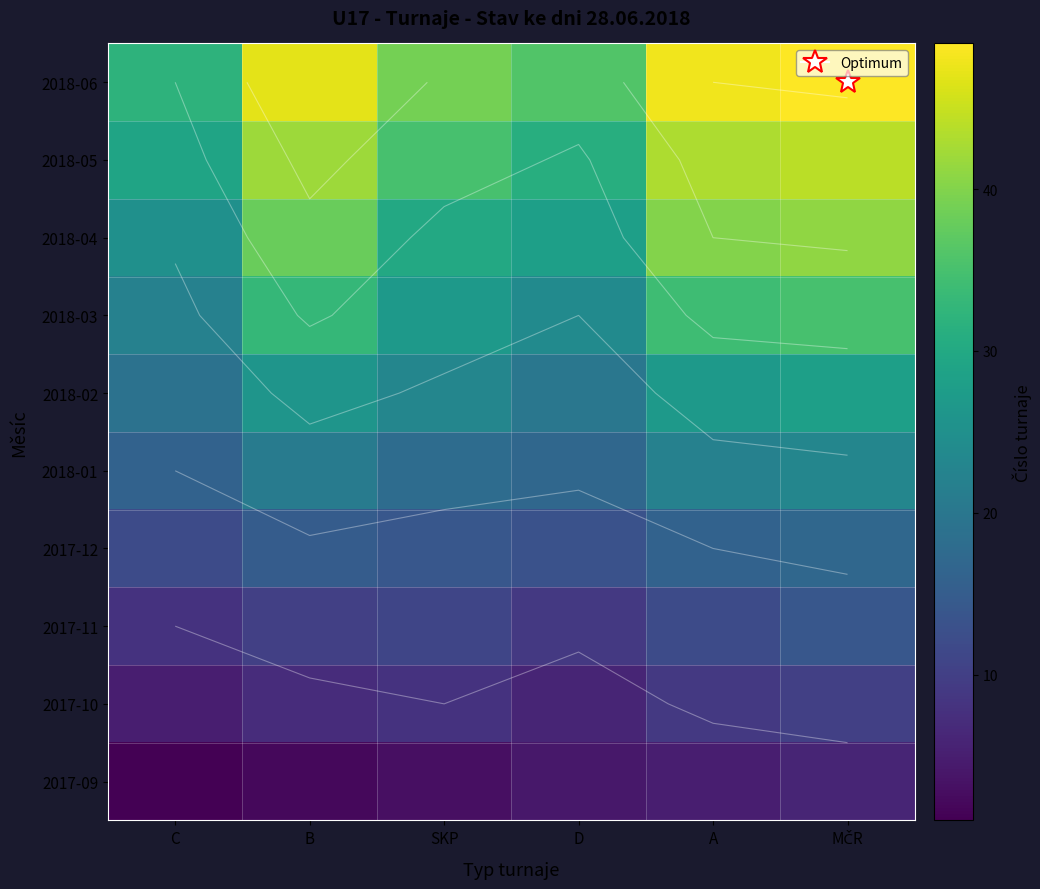

Which series has the largest range (max minus min)?

2018-06